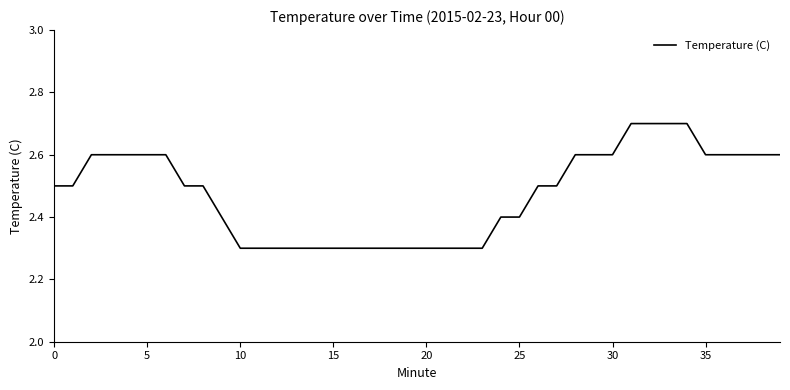

What is the difference between the maximum and minimum values?

0.4